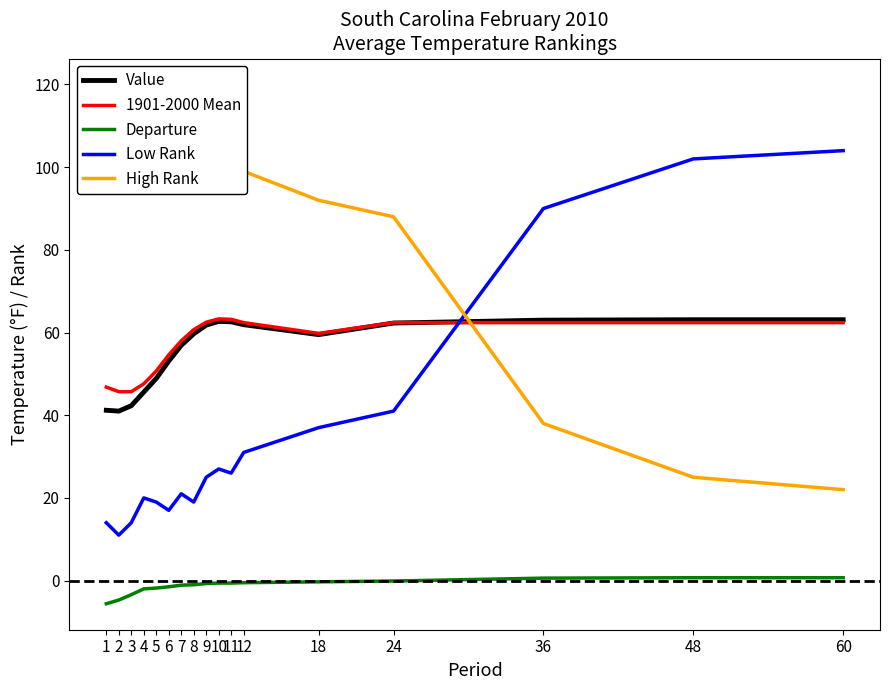

What is the sum of the High Rank values at 3 and 11?

220.0